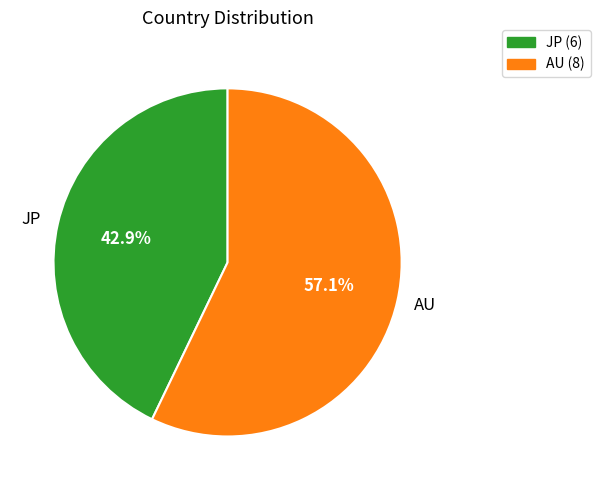

Which has a higher value, JP or AU?

AU